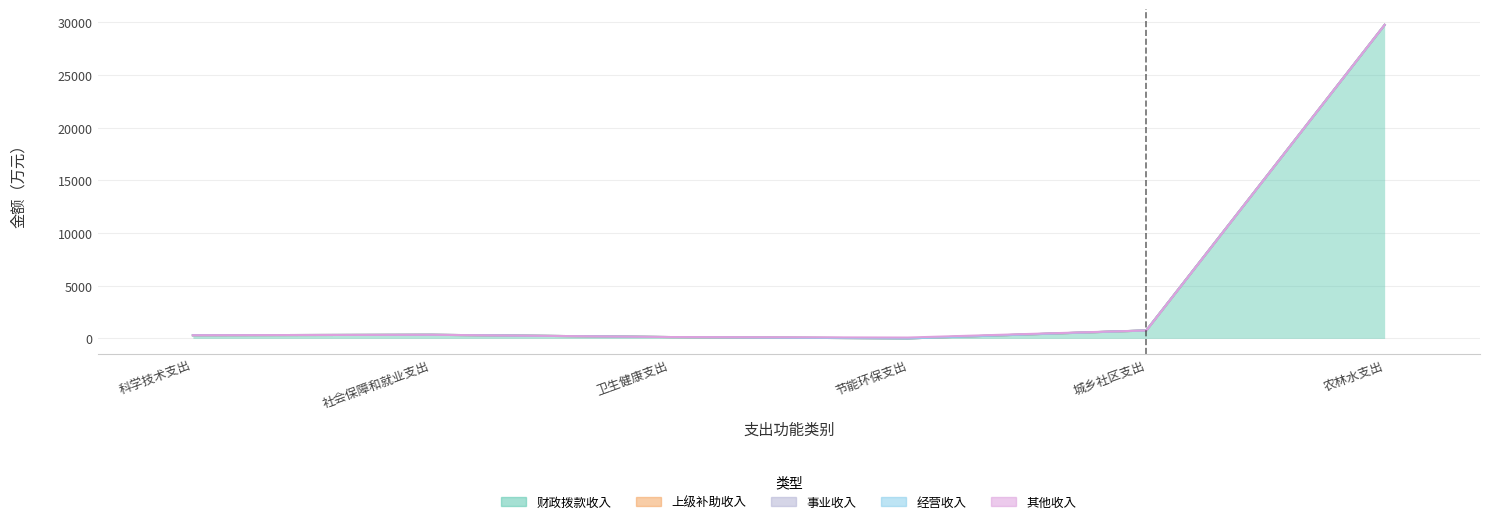

True or false: 经营收入 and 上级补助收入 intersect in this chart.

False